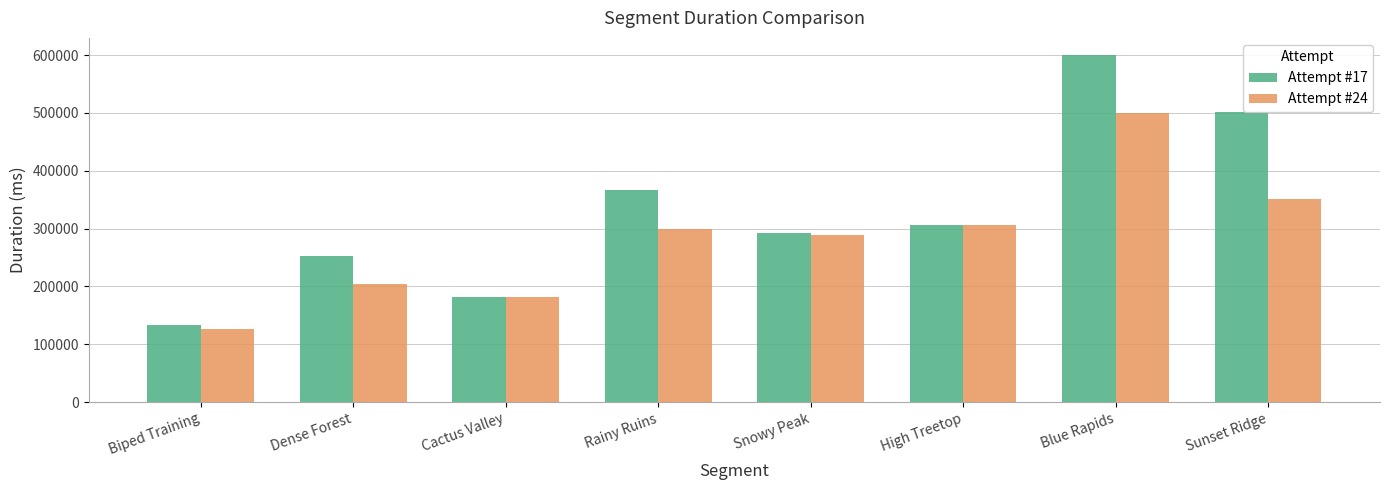

At how many categories does at least one series exceed 589305?

1